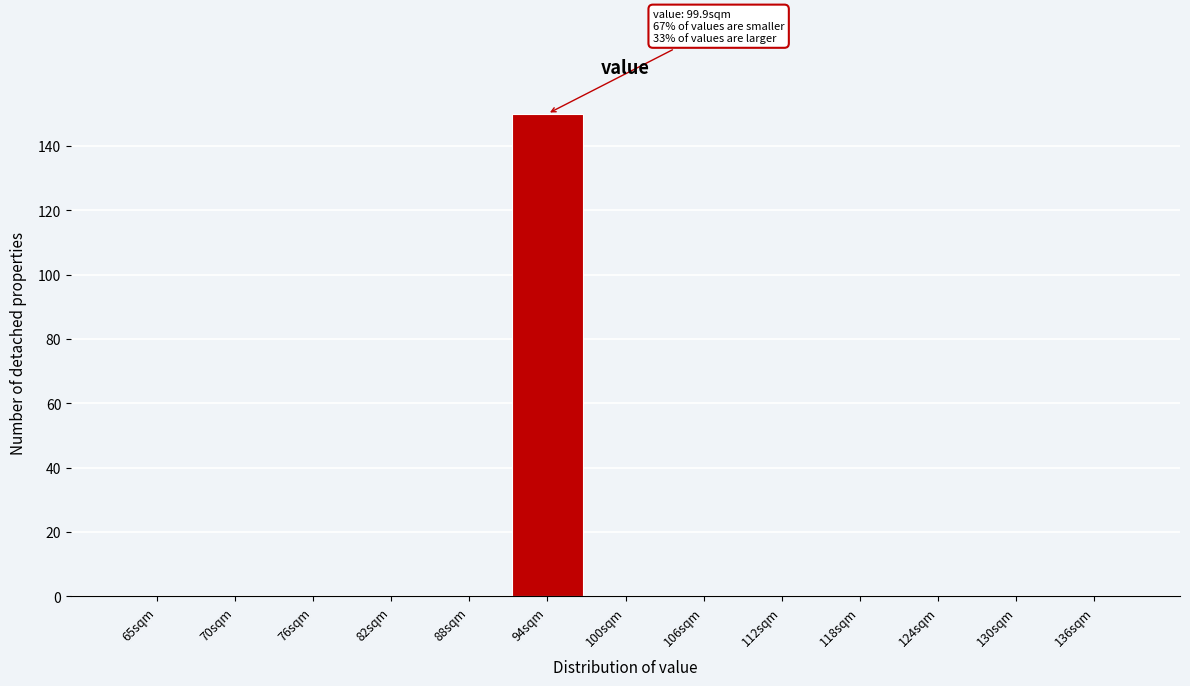

Reading left to right, list all the values displayed in this chart.

65sqm=0	70sqm=0	76sqm=0	82sqm=0	88sqm=0	94sqm=150	100sqm=0	106sqm=0	112sqm=0	118sqm=0	124sqm=0	130sqm=0	136sqm=0